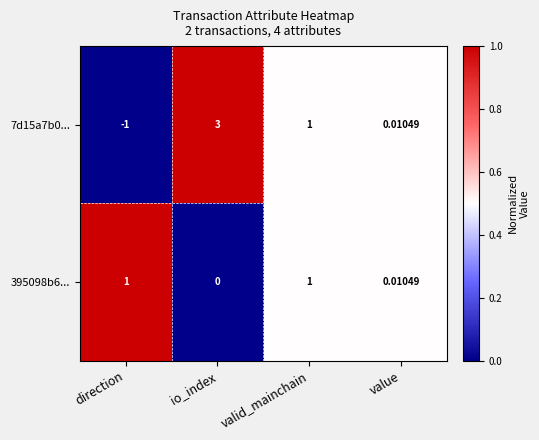

Where does the 7d15a7b0... series first go above 1?

io_index